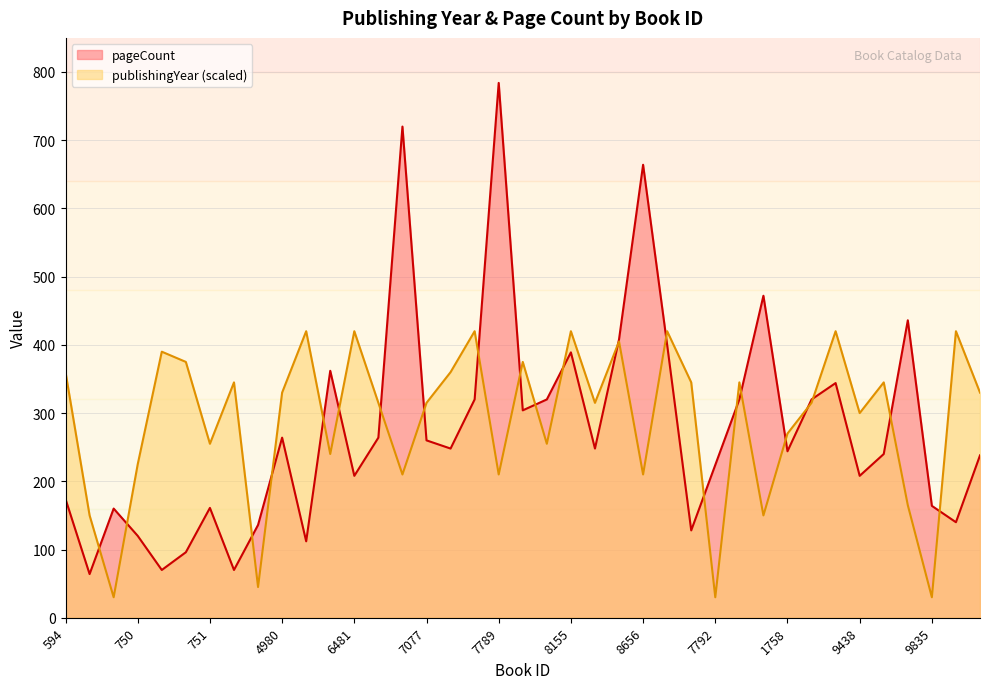

How many interior local valleys does the publishingYear series have?

13